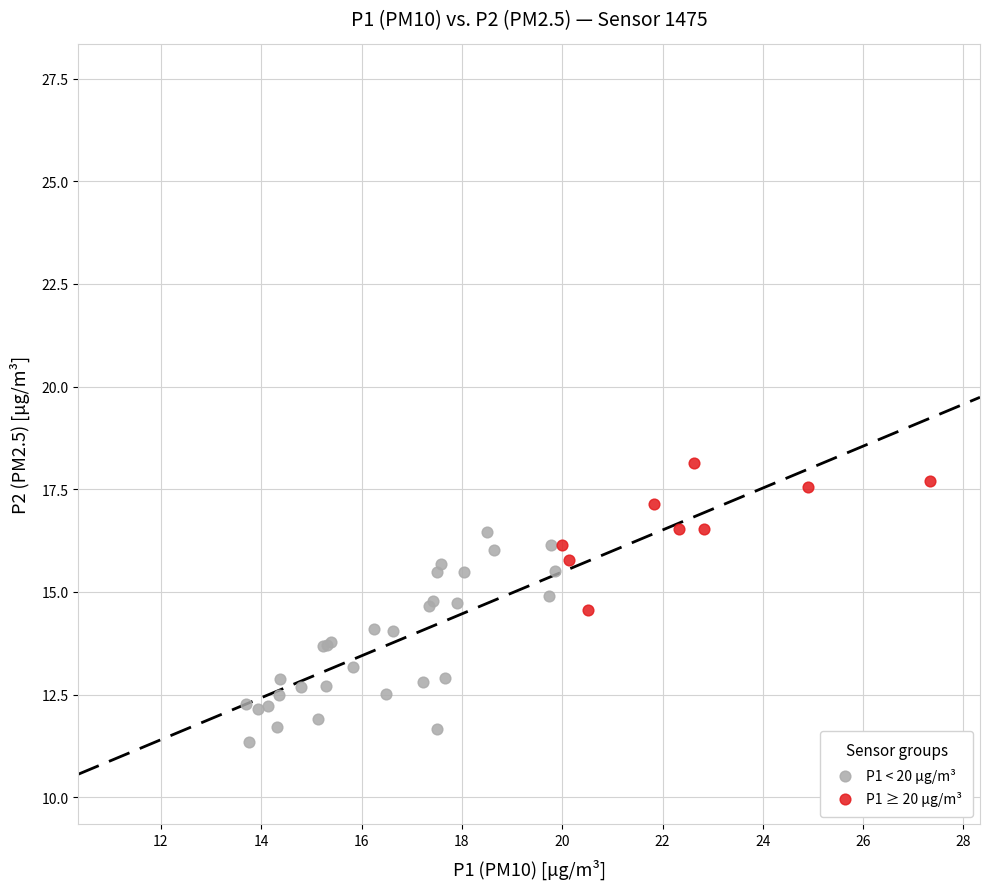

Which series reaches the minimum Y coordinate?

P1 < 20 µg/m³